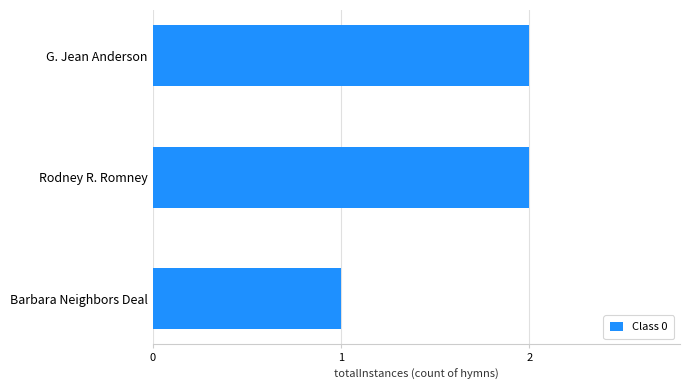

What is the ratio of the value at Barbara Neighbors Deal to the value at G. Jean Anderson?

0.5